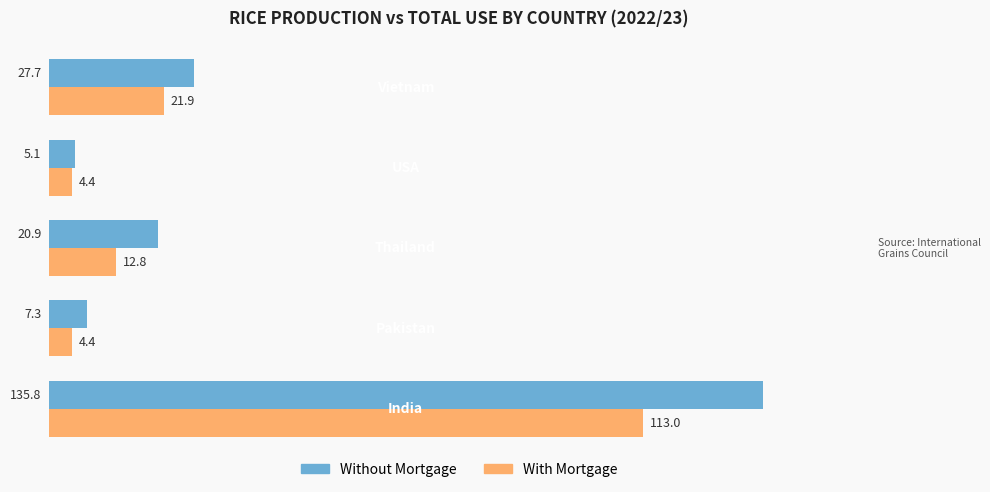

At how many categories does at least one series exceed 22?

2